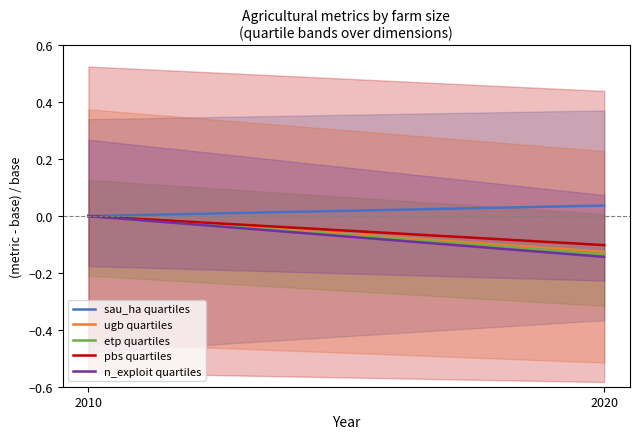

The value of n_exploit quartiles at 2010 is 0.0. True or false?

True